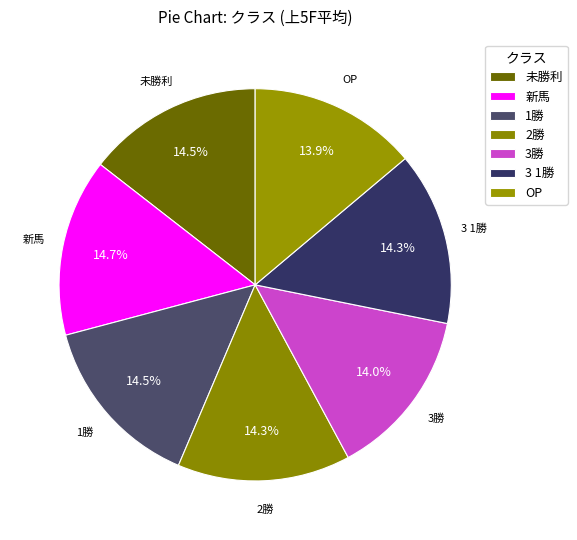

Does 1勝 account for over 50% of the chart?

No